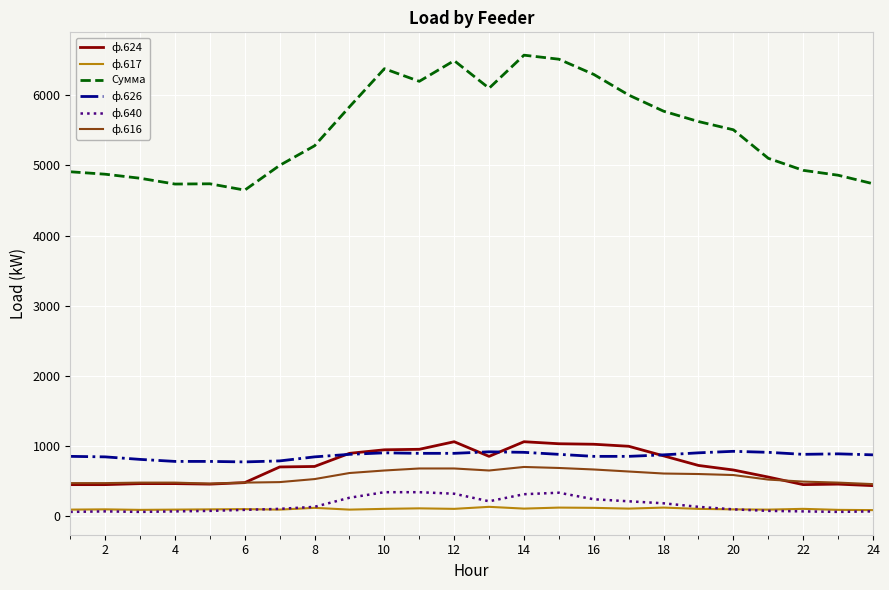

What is the minimum value shown in the chart?

57.6